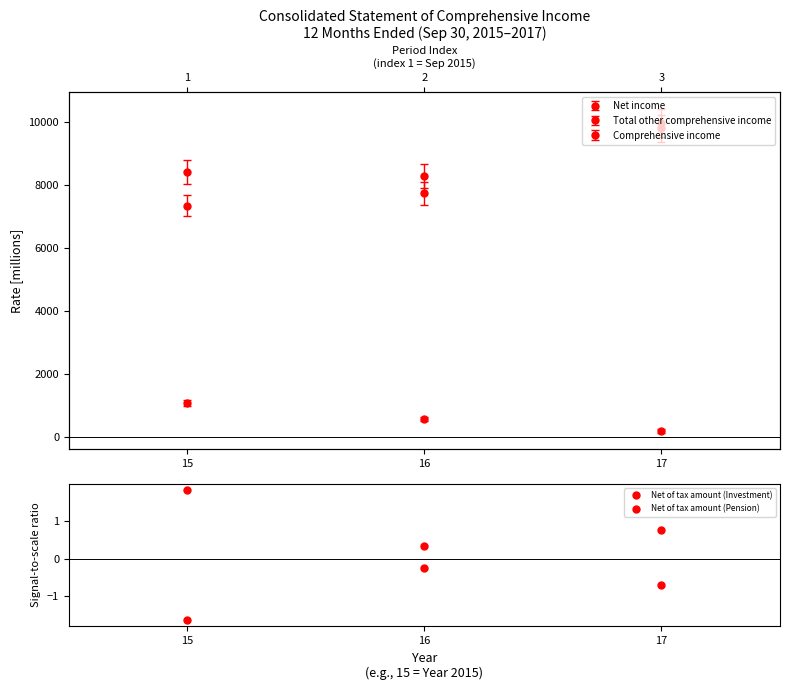

How many lines are shown in the chart?

2